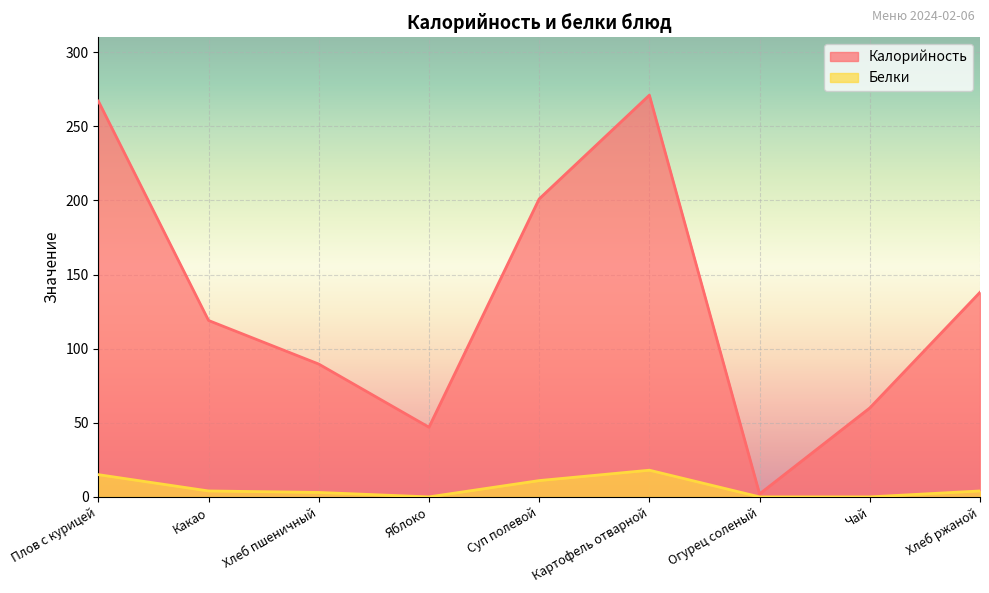

How many lines are shown in the chart?

2